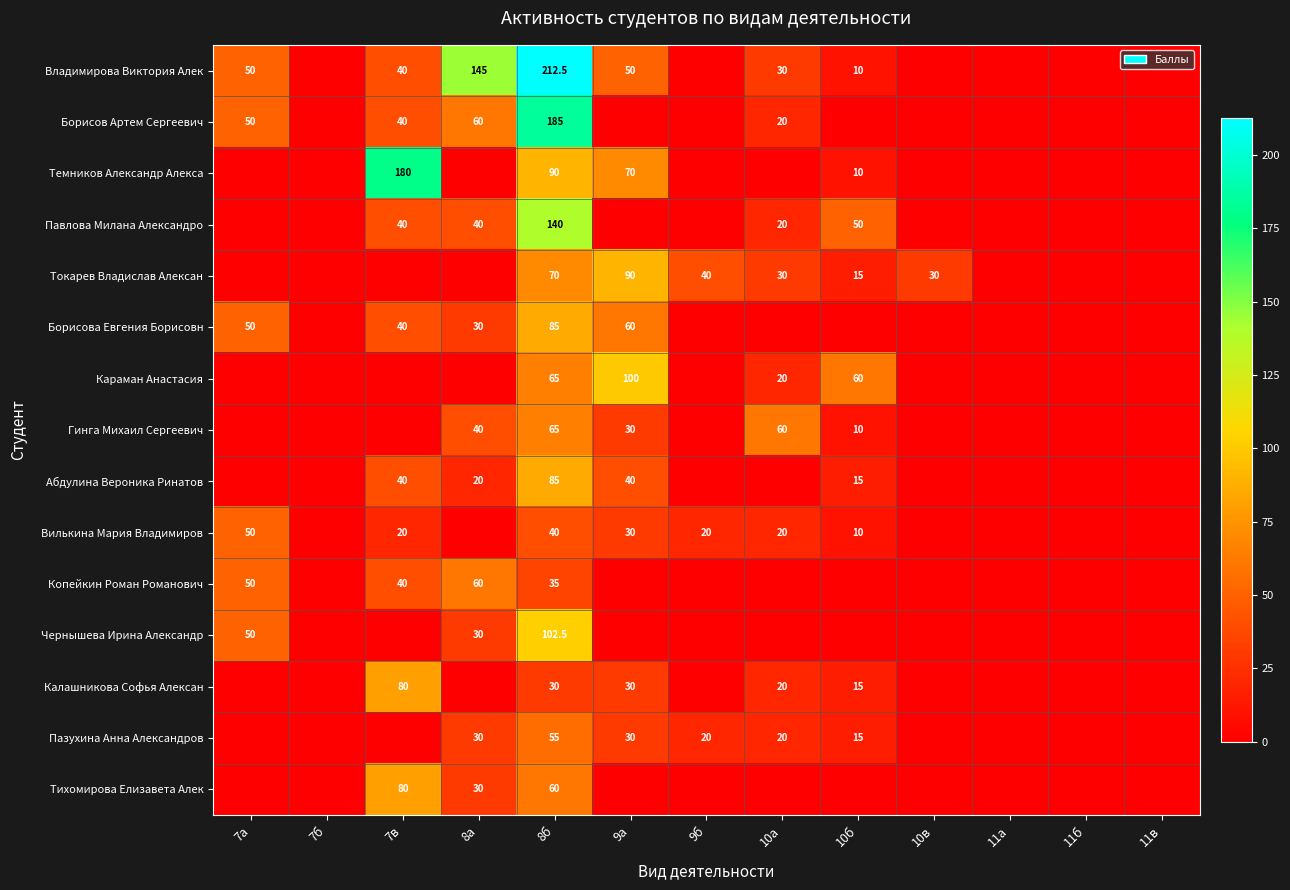

The value of Владимирова Виктория Алек at 7в is 40.0. True or false?

True